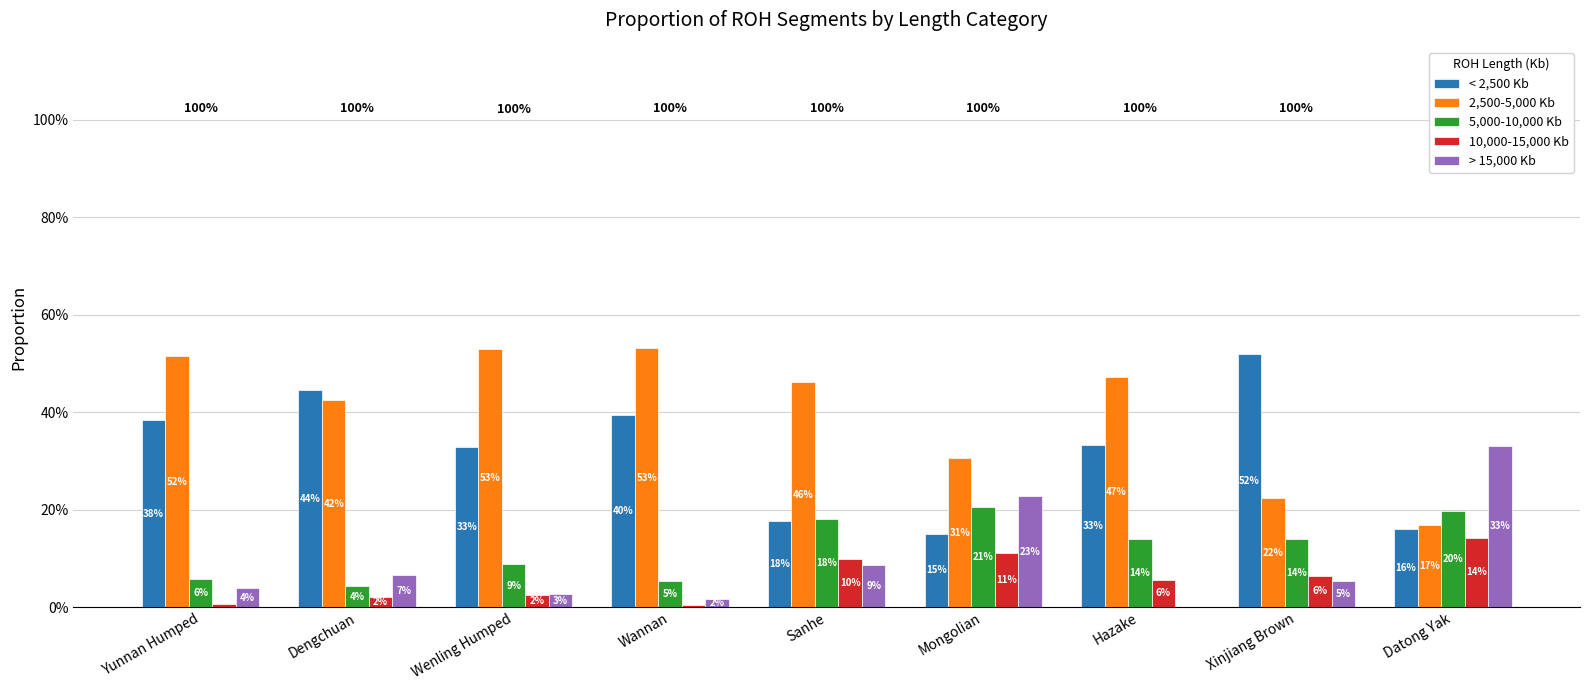

What are all the series names shown in the legend?

< 2,500 Kb, 2,500-5,000 Kb, 5,000-10,000 Kb, 10,000-15,000 Kb, > 15,000 Kb